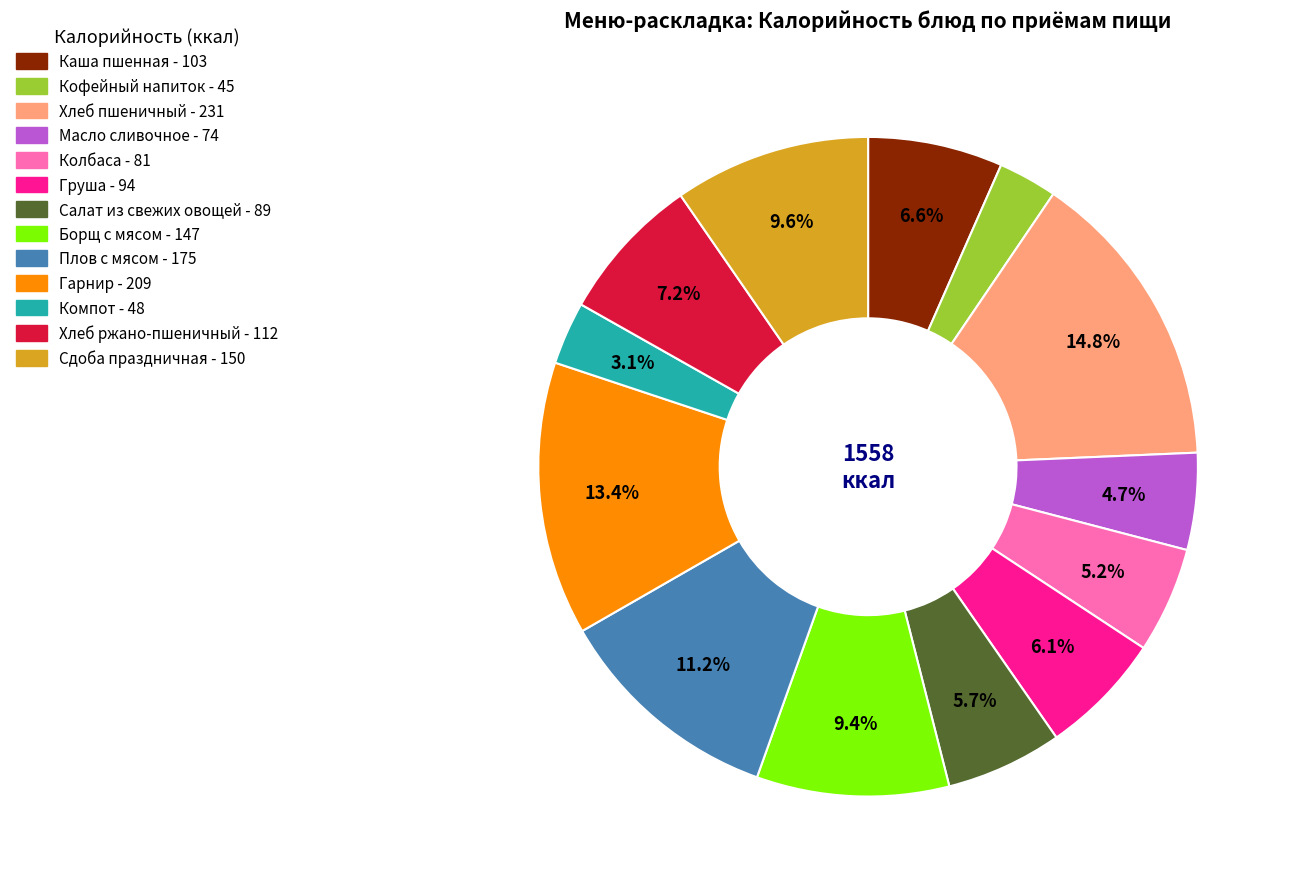

Which slice is the largest?

Хлеб пшеничный